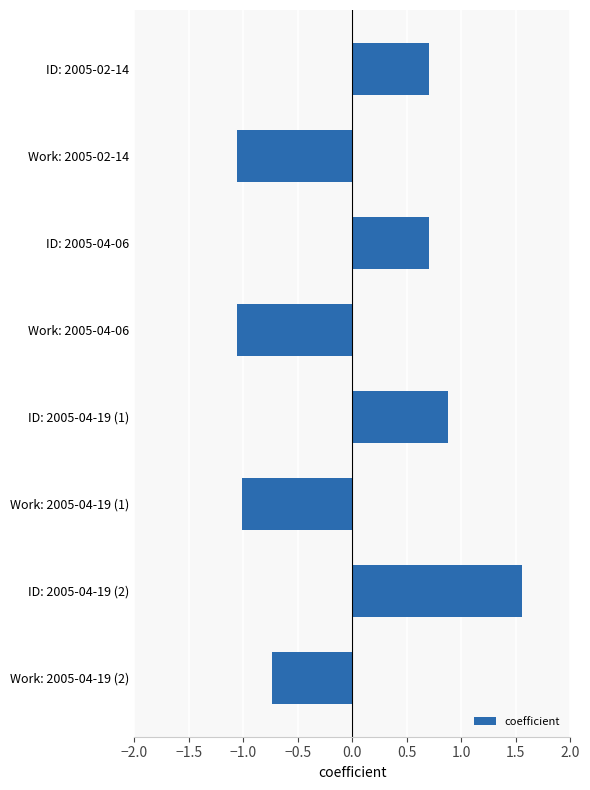

The value at ID: 2005-04-19 (2) is 1.6. True or false?

True